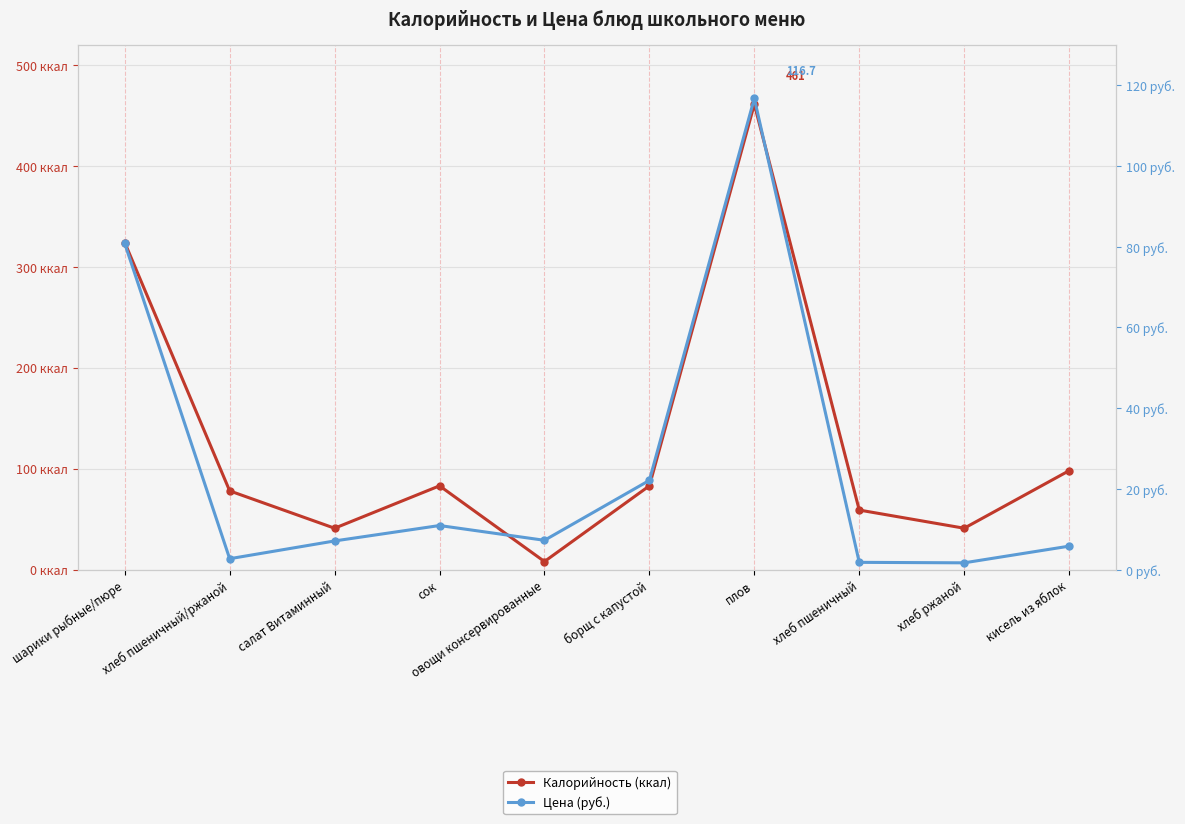

What is the average value of the Цена (руб.) series?

25.7